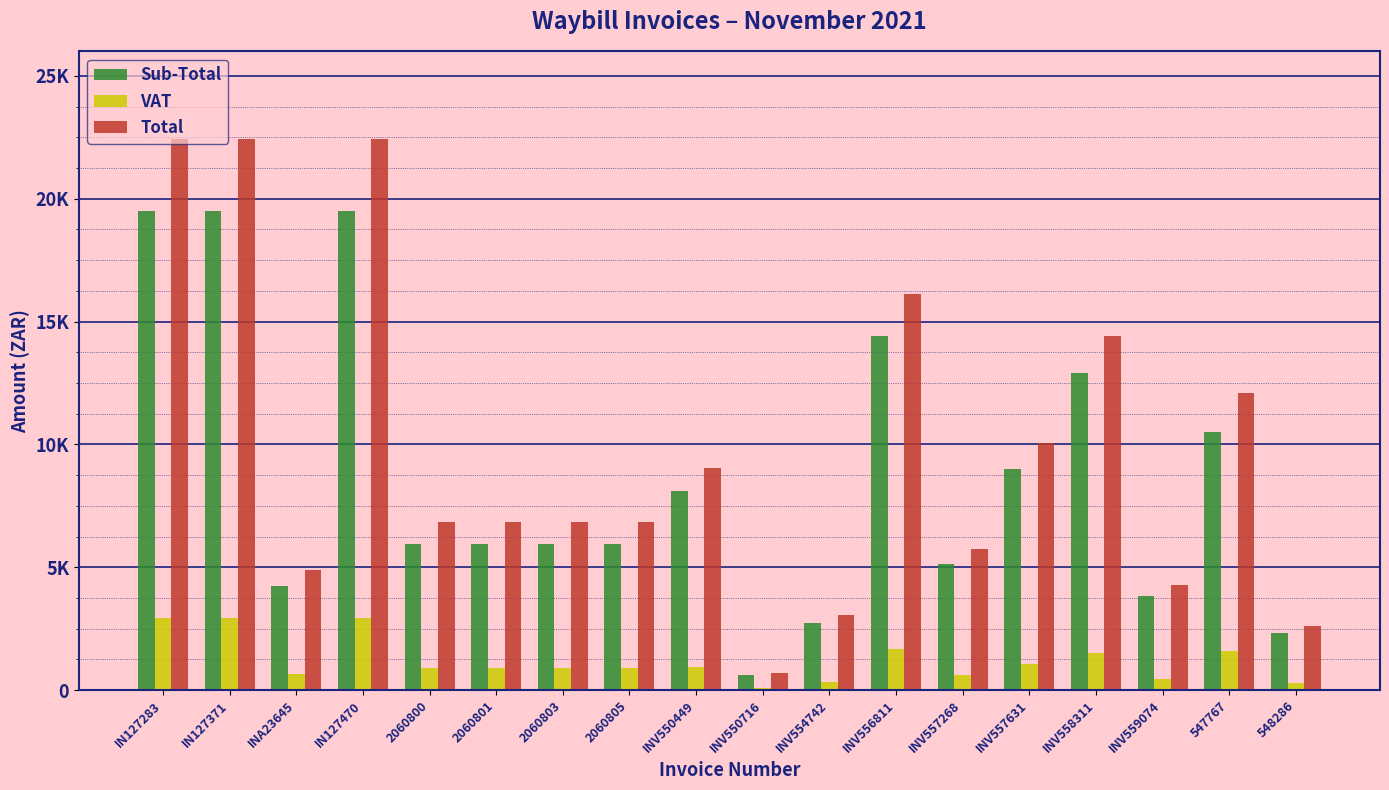

Rank the series by their maximum value, from highest to lowest.

Total, Sub-Total, VAT